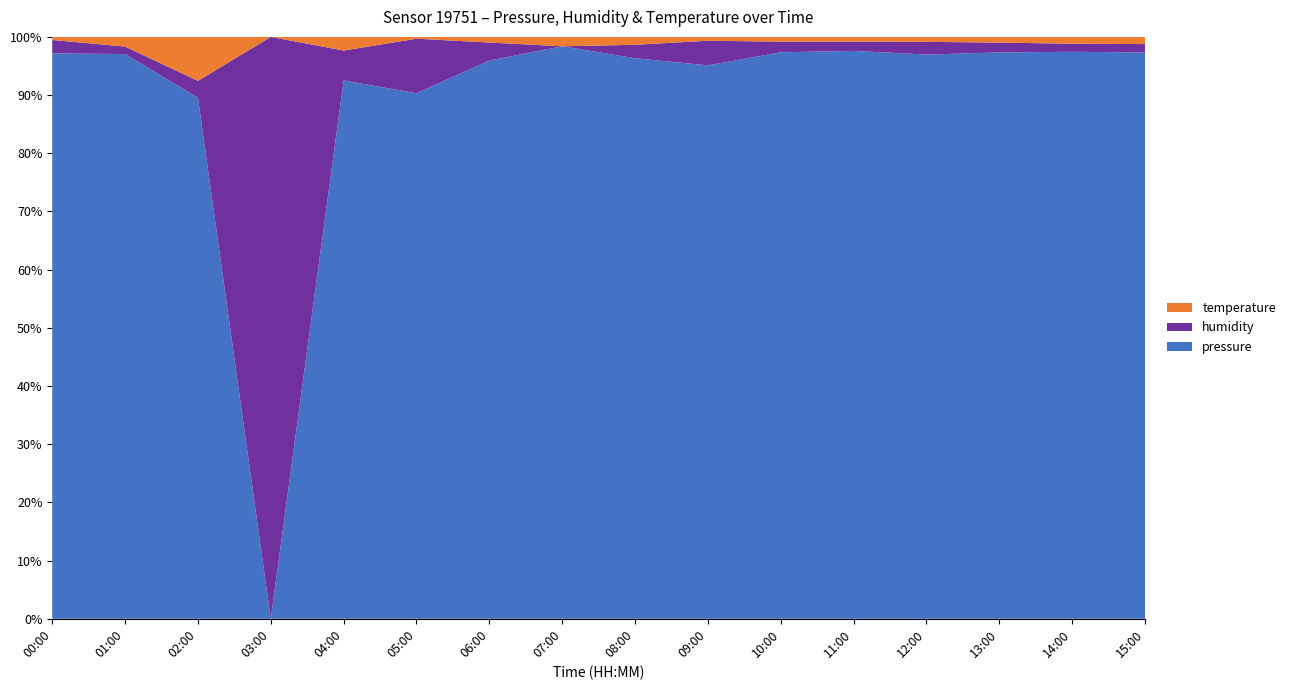

Is it true that pressure equals 96.3 at 08:00?

True